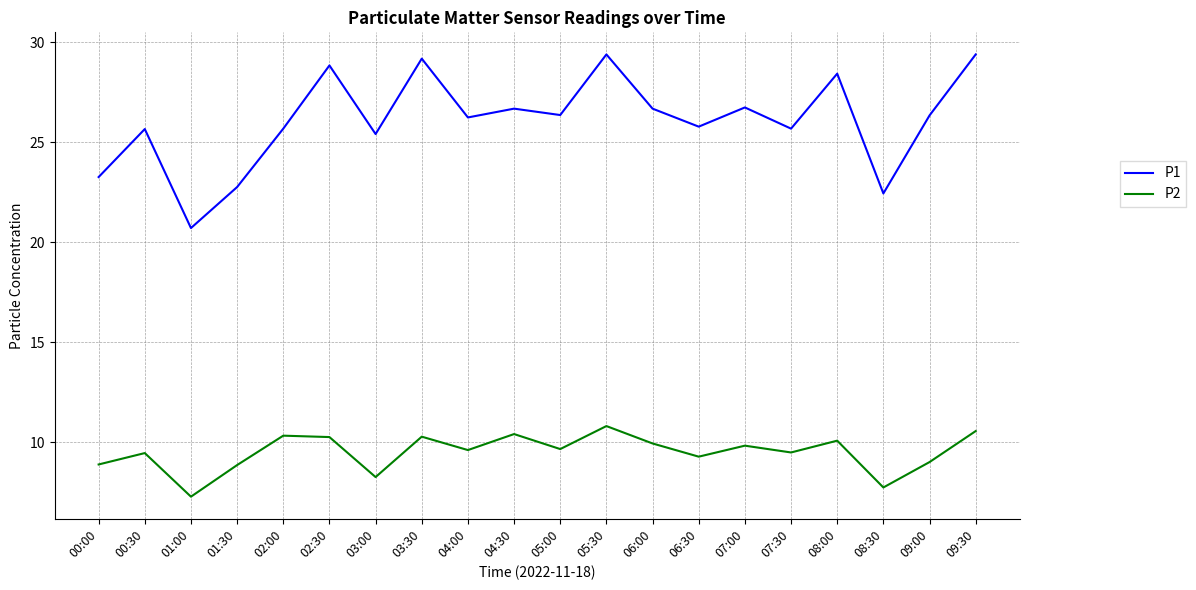

What is the maximum value shown in the chart?

29.4